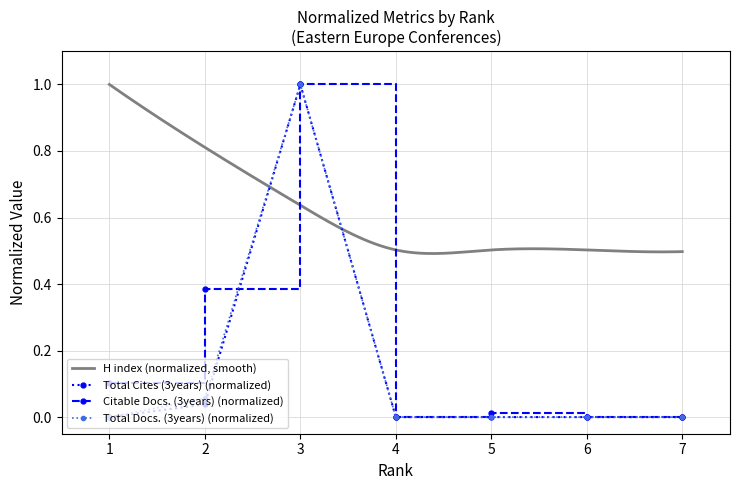

What is the average value of the Total Docs. (3years) series?

0.2